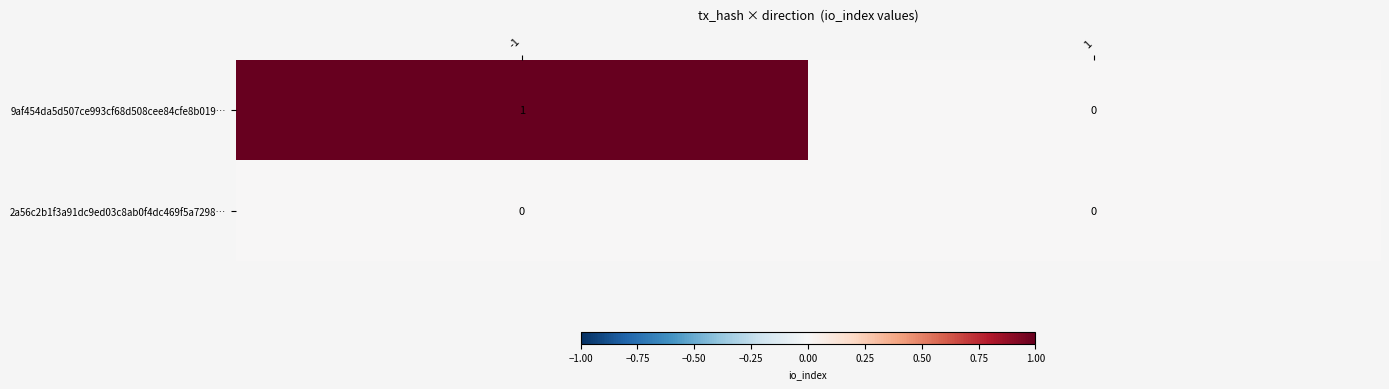

List the series in order of their peak value, lowest first.

2a56c2b1f3a91dc9ed03c8ab0f4dc469f5a7298…, 9af454da5d507ce993cf68d508cee84cfe8b019…